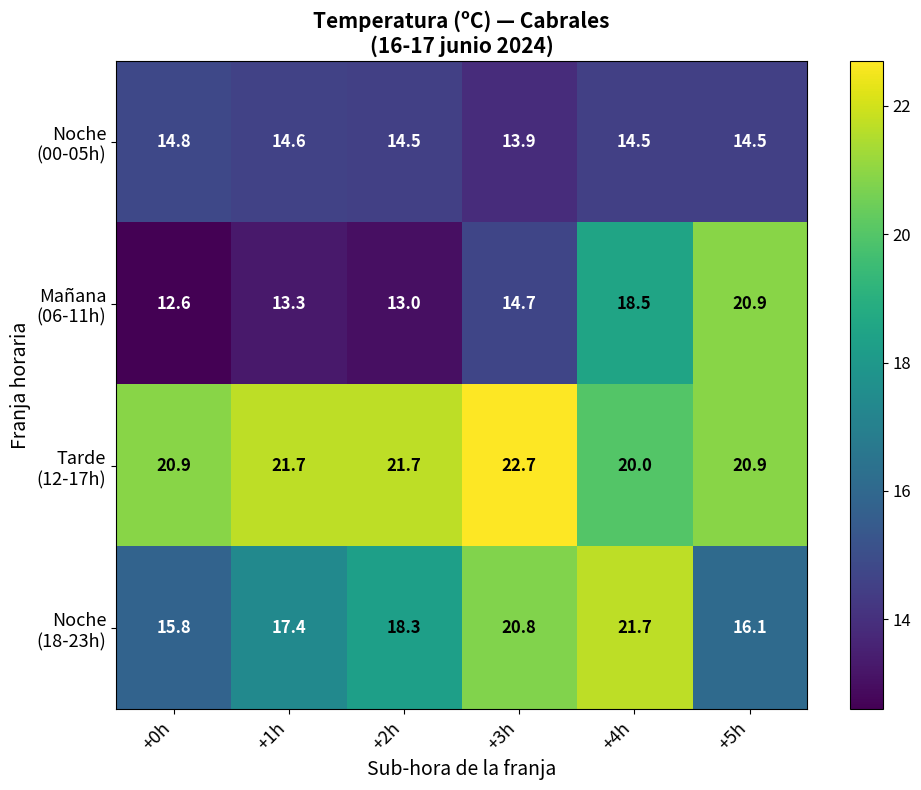

What is the maximum value shown in the chart?

22.7